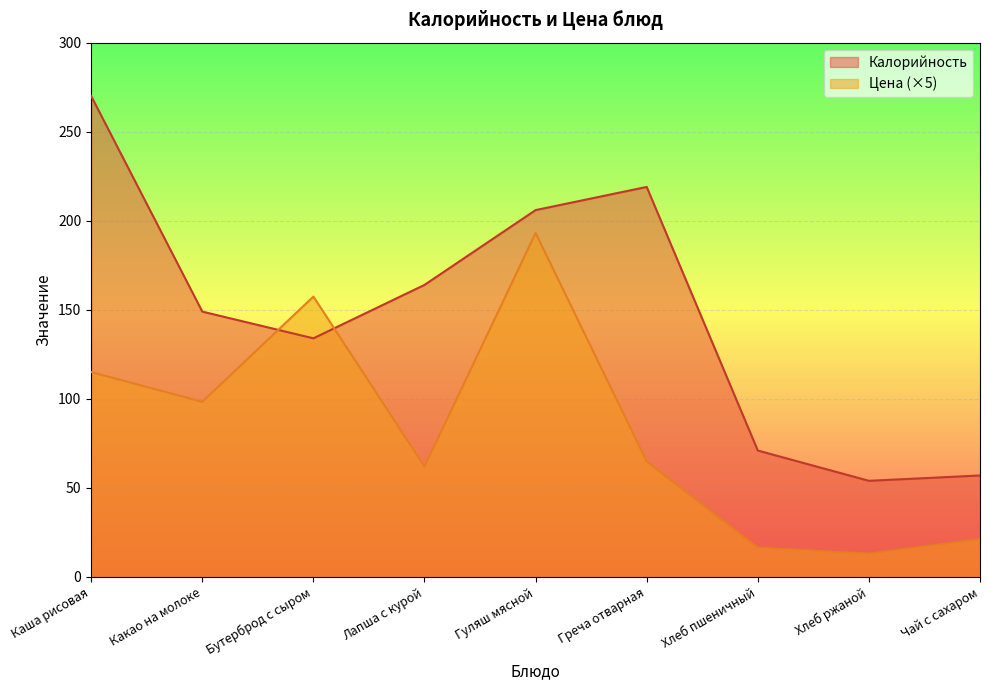

Where is the first local maximum for Калорийность?

Греча отварная